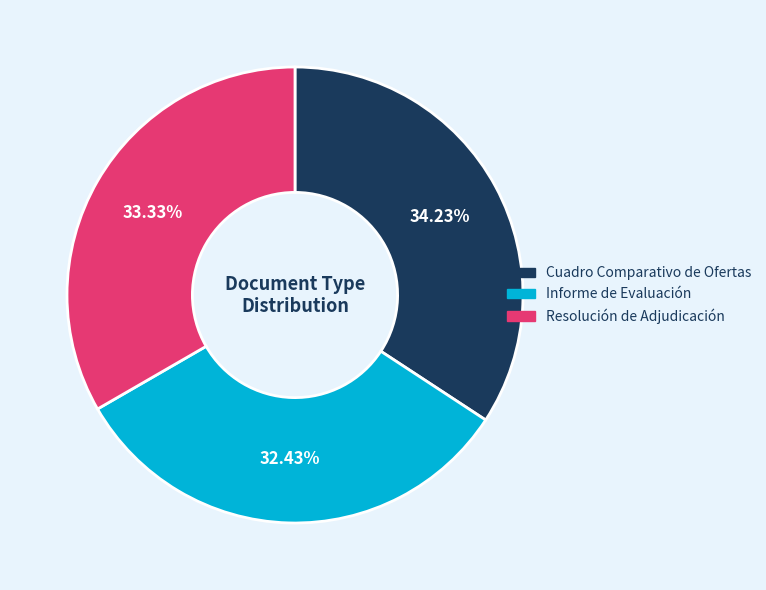

Approximately how many times larger is the value at Informe de Evaluación compared to Cuadro Comparativo de Ofertas?

0.9